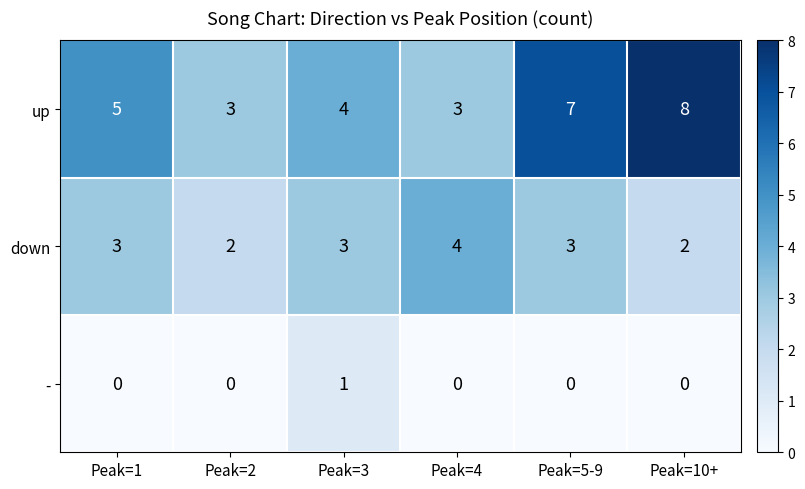

What is the difference between the second highest and second lowest values in the up series?

4